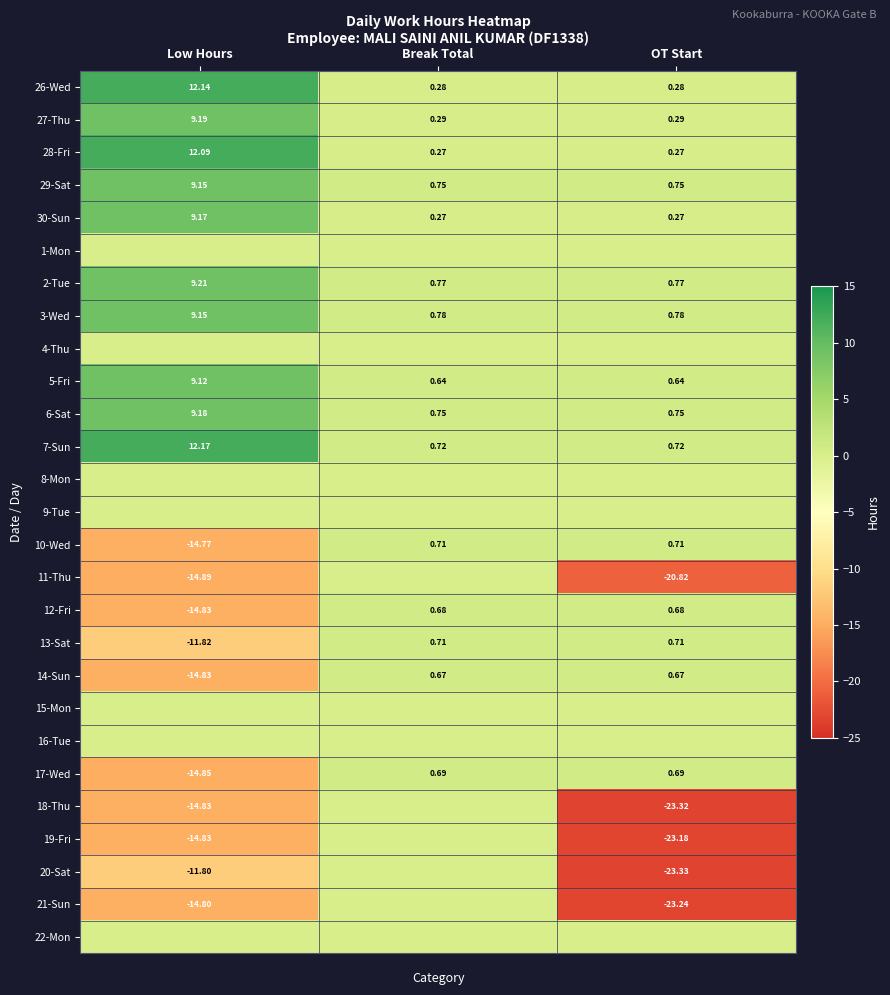

How many values in 14-Sun are above zero?

2